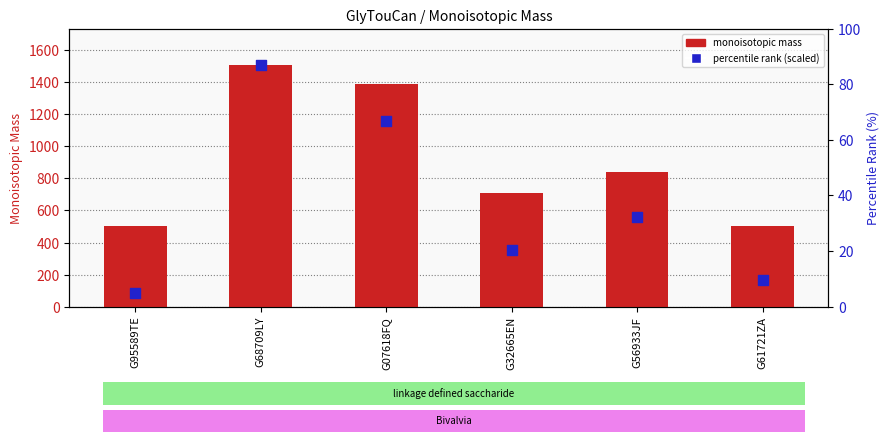

What is the total value across all series at G68709LY?

3017.2